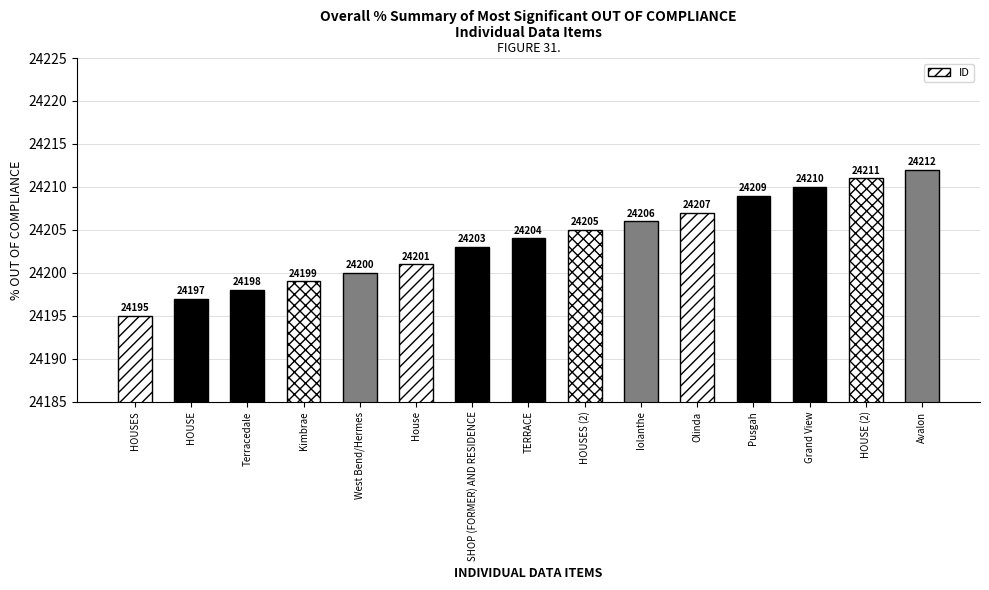

What is the change in value from HOUSES to House?

+6